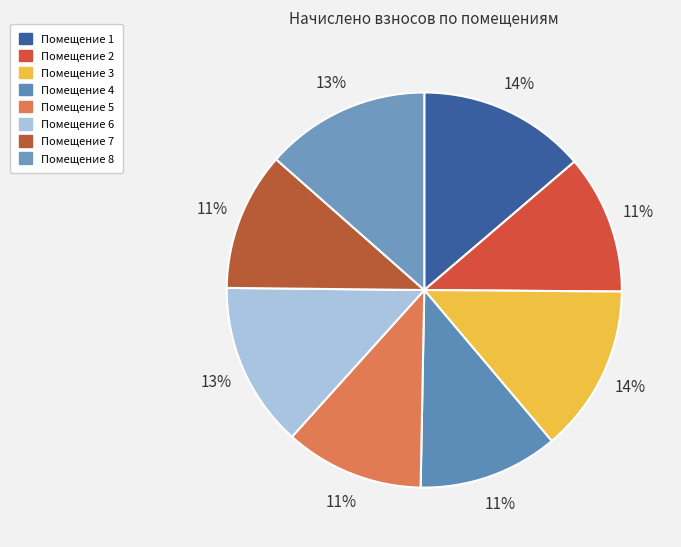

How many segments does this pie chart have?

8